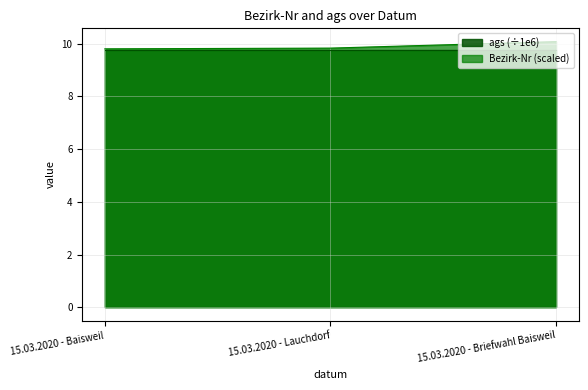

Does the chart have visible grid lines?

Yes